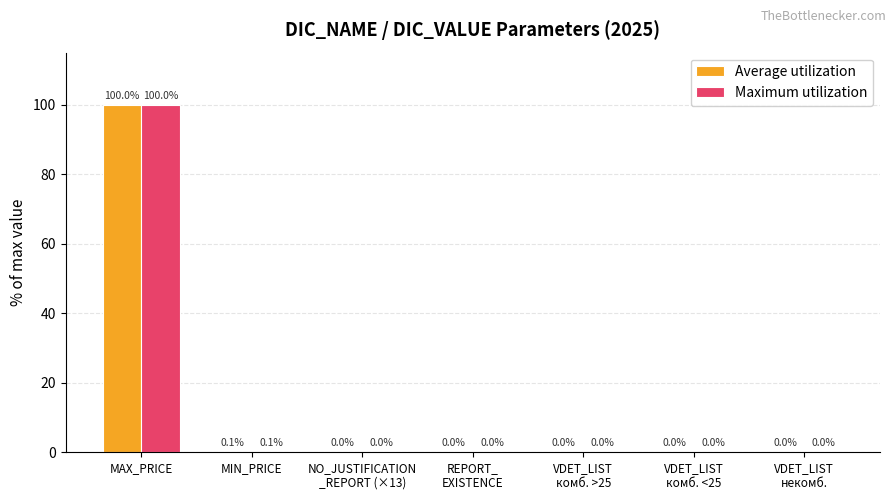

Which category has the highest value in the Maximum utilization series?

MAX_PRICE